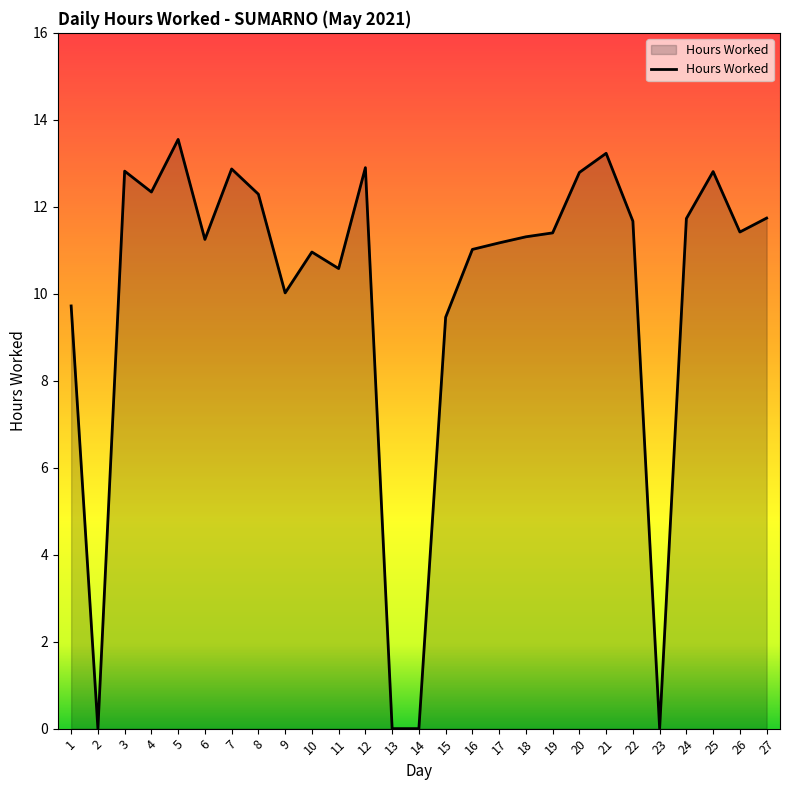

What is the maximum value shown in the chart?

13.6